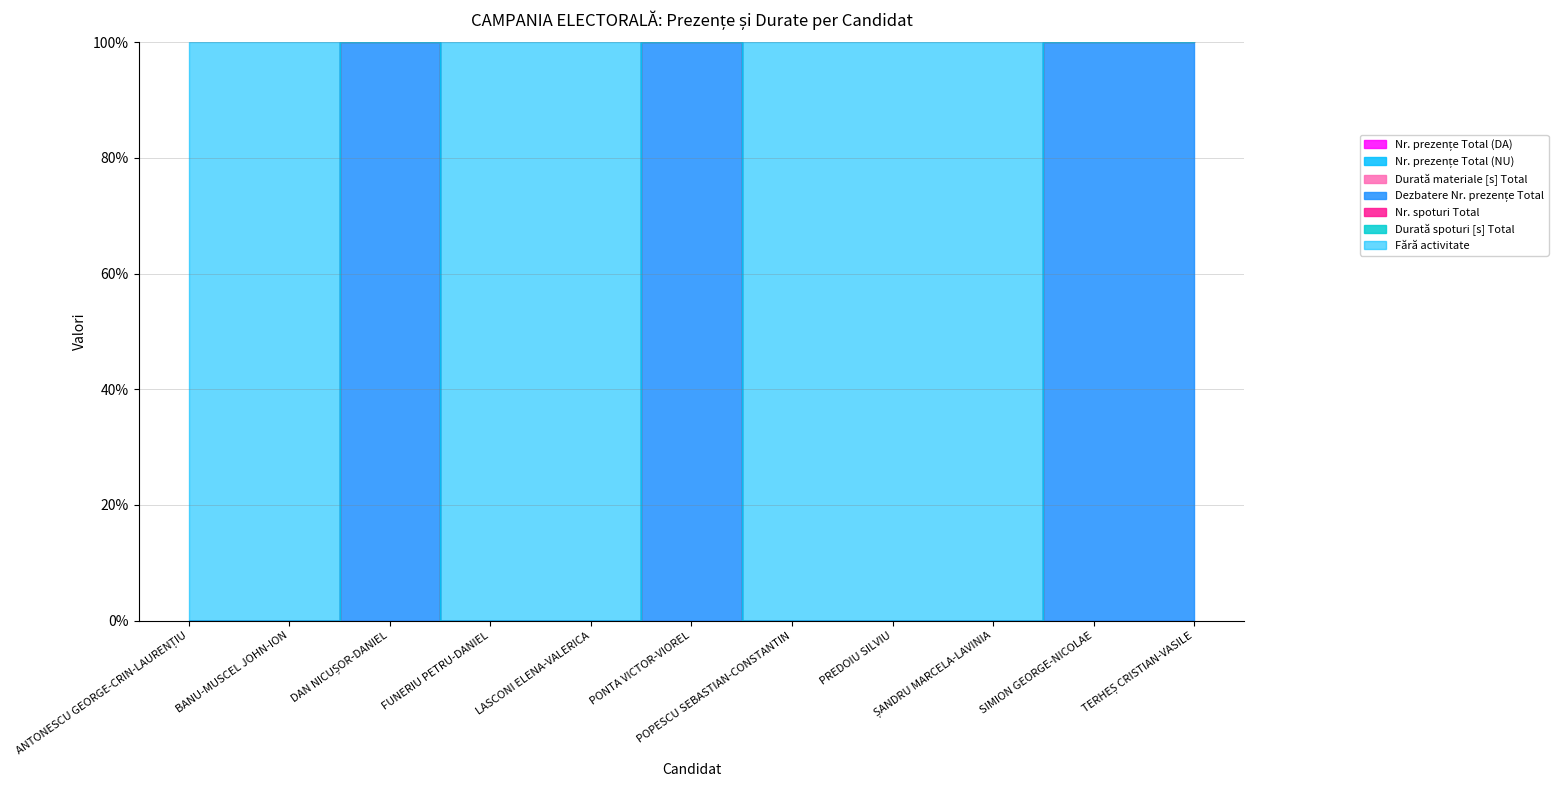

Which series has the widest spread of values?

Dezbatere Nr. prezențe Total